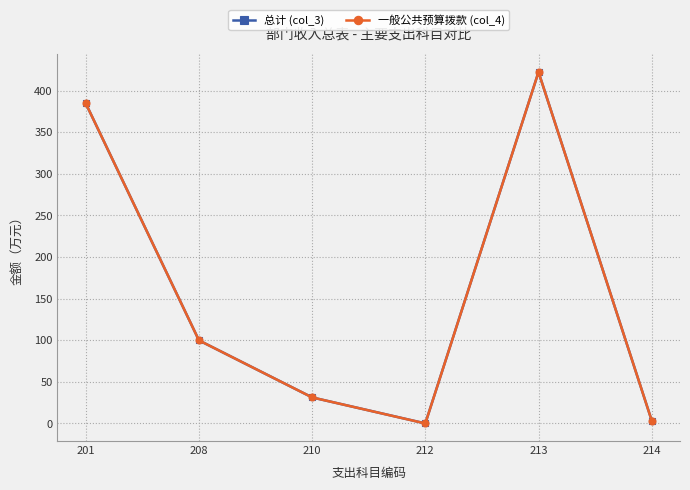

Is the value of 总计 (col_3) at 212 greater than the value of 一般公共预算拨款 (col_4) at 210?

No